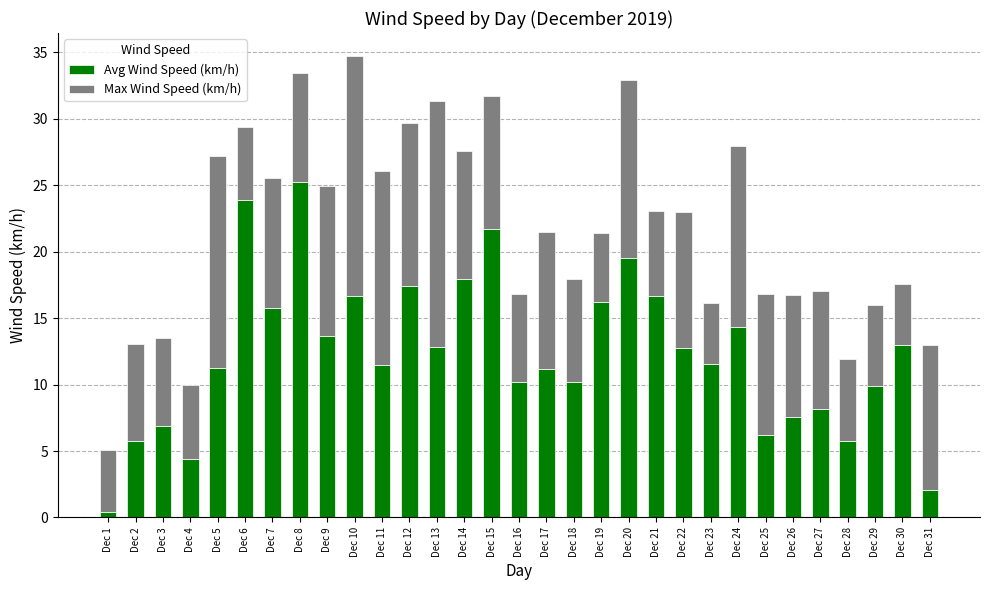

How many bars are there in total?

31